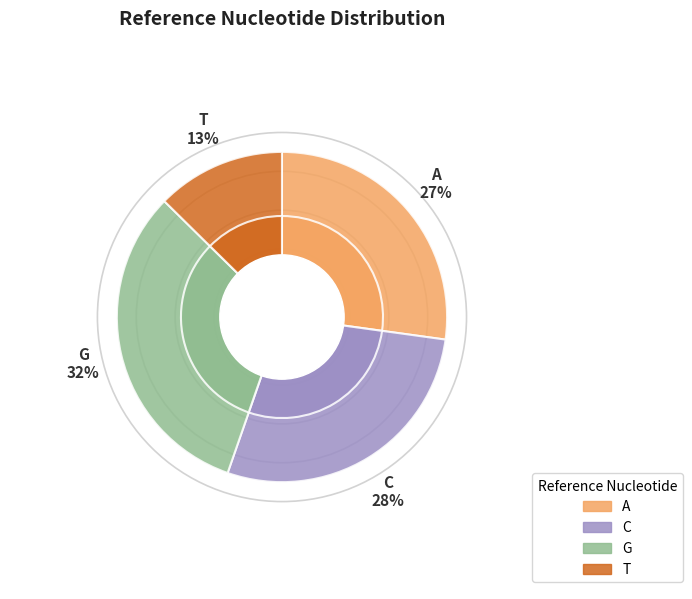

To the nearest percent, what portion does C represent?

28%